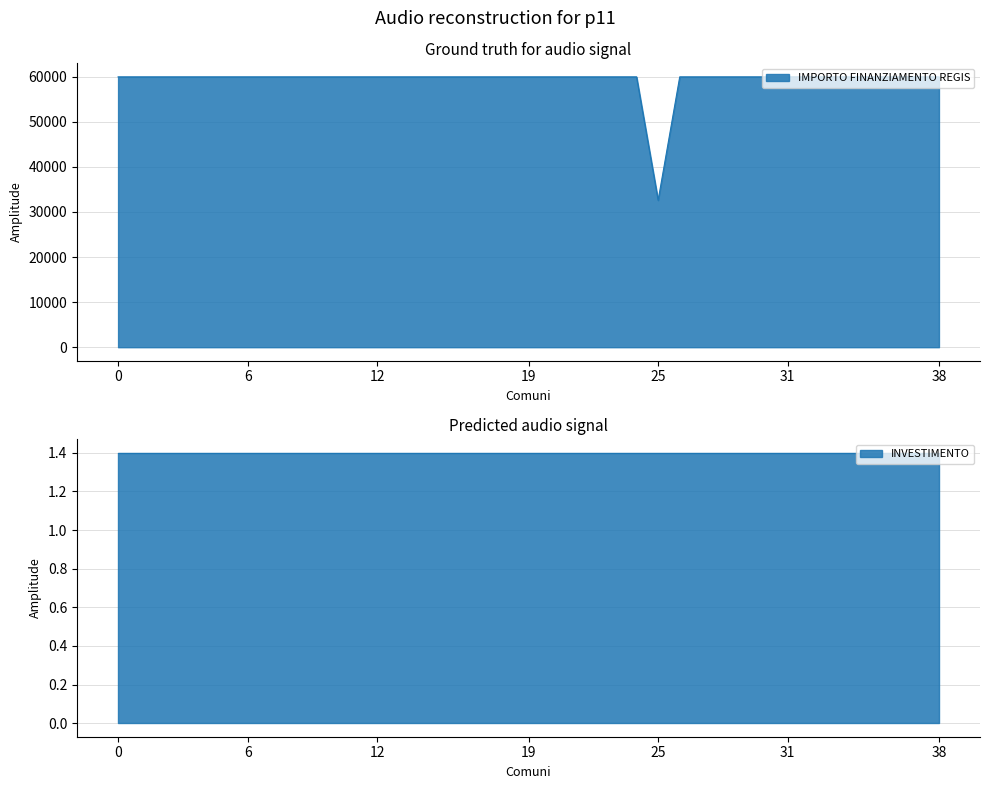

What is the maximum value for IMPORTO FINANZIAMENTO REGIS?

59966